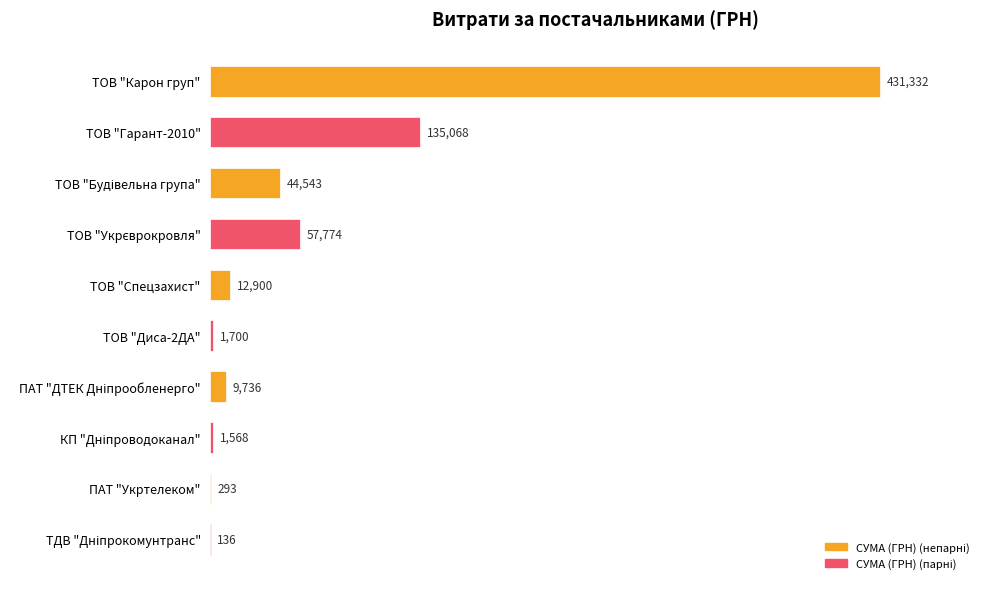

What is the maximum value shown in the chart?

431332.2